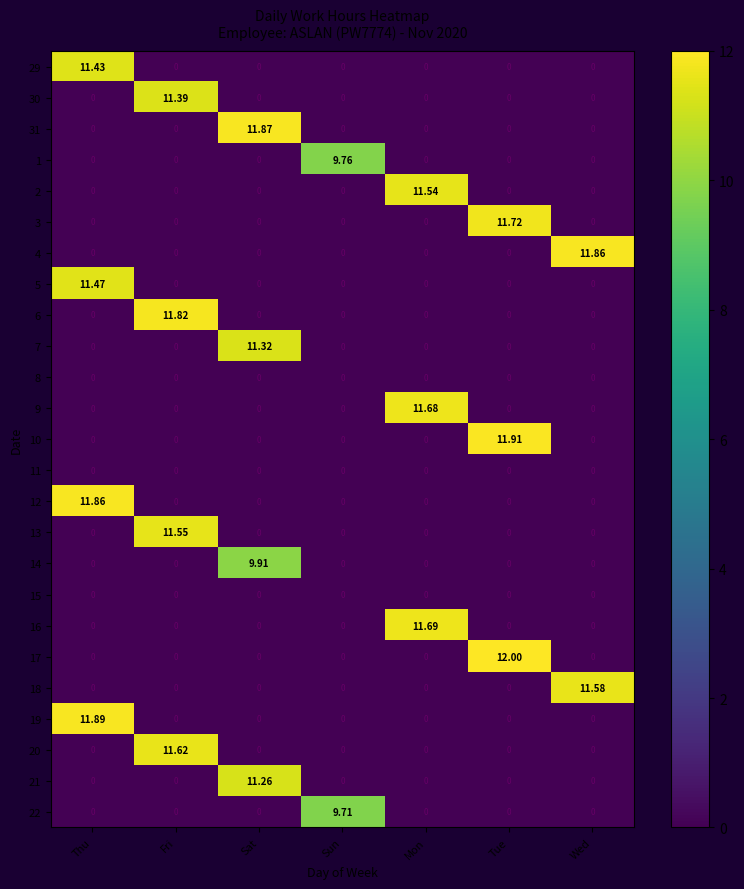

At which category does the chart reach its peak across all series?

Tue